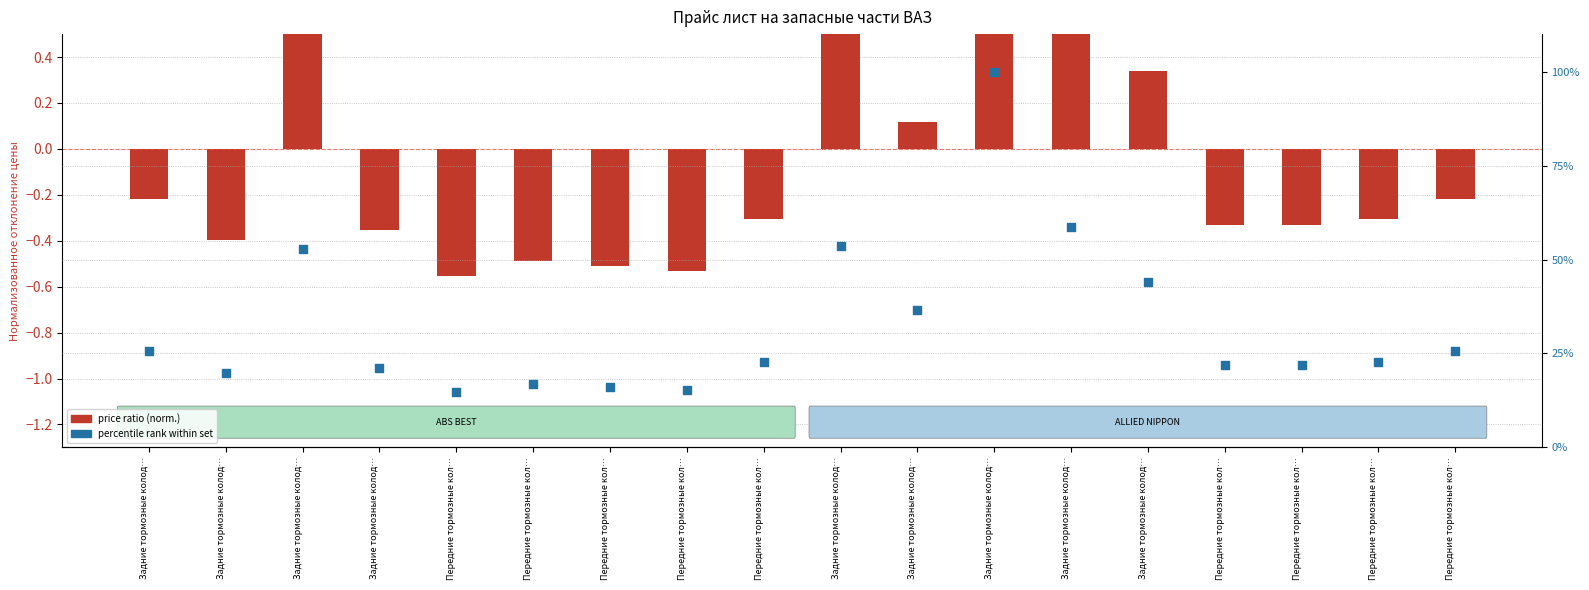

Which series has the largest total across all categories?

percentile rank